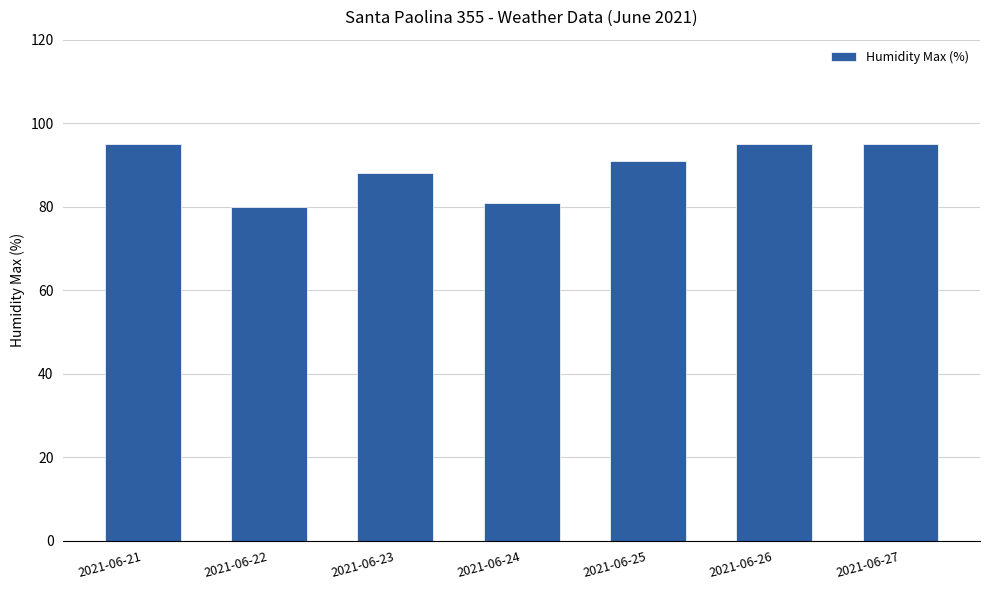

Reading right to left, extract all data points from this chart.

95	95	91	81	88	80	95